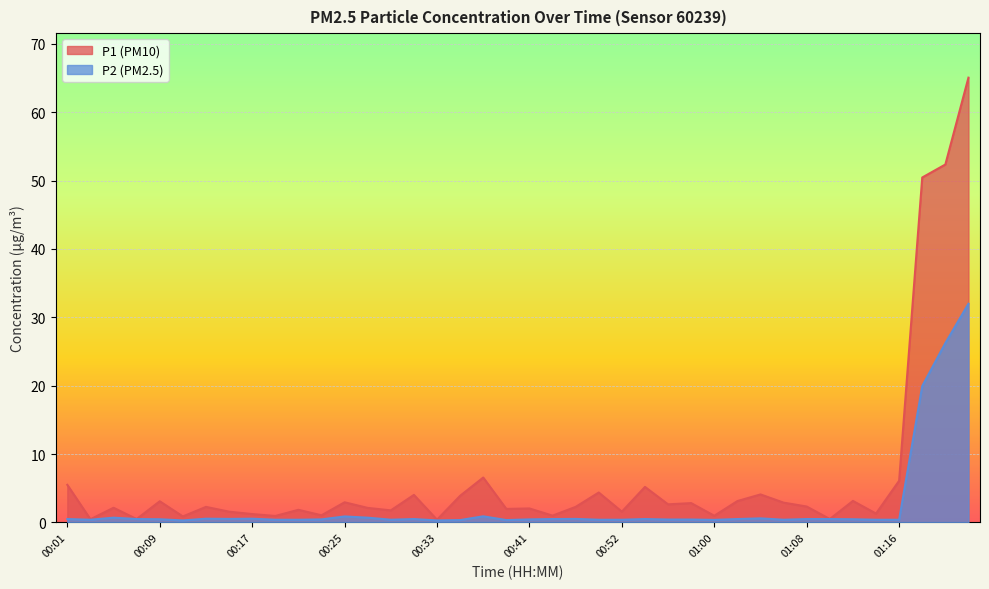

What is the value of the P1 point at the 33rd from the left?

2.3